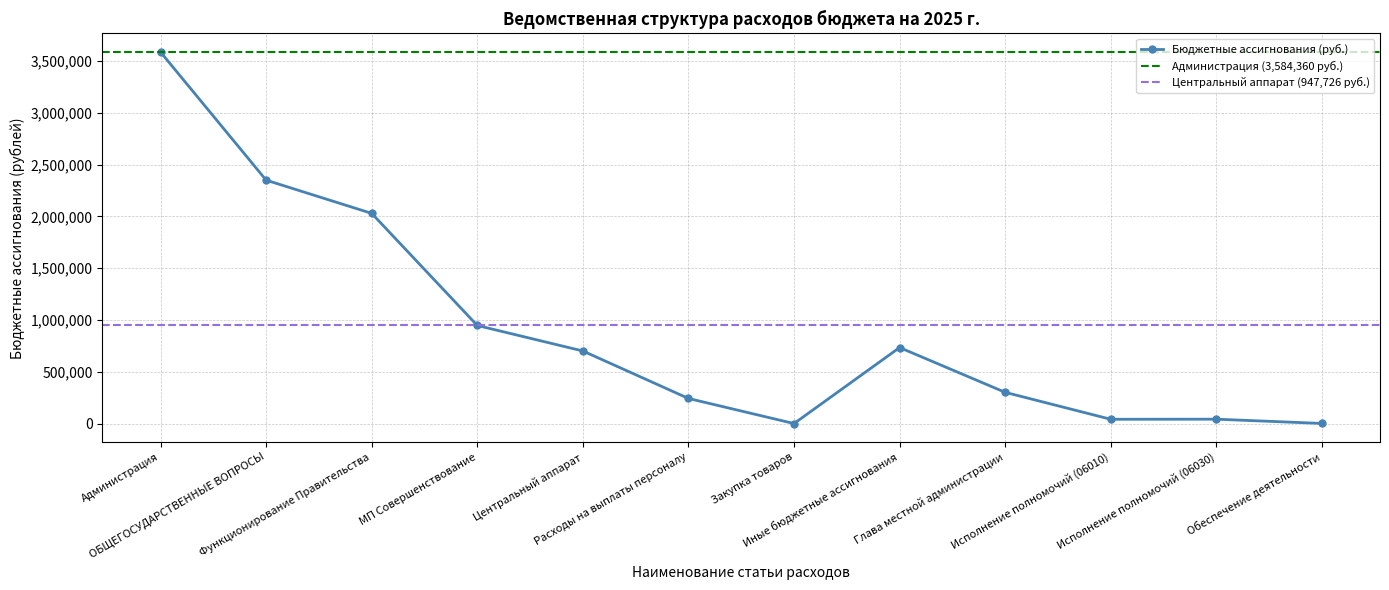

Reading left to right, extract all data points from this chart.

Администрация=3584360	ОБЩЕГОСУДАРСТВЕННЫЕ ВОПРОСЫ=2349152	Функционирование Правительства=2028725	МП Совершенствование=947726	Центральный аппарат=701726	Расходы на выплаты персоналу=244000	Закупка товаров=2000	Иные бюджетные ассигнования=734910	Глава местной администрации=302963	Исполнение полномочий (06010)=43126	Исполнение полномочий (06030)=44126	Обеспечение деятельности=3000